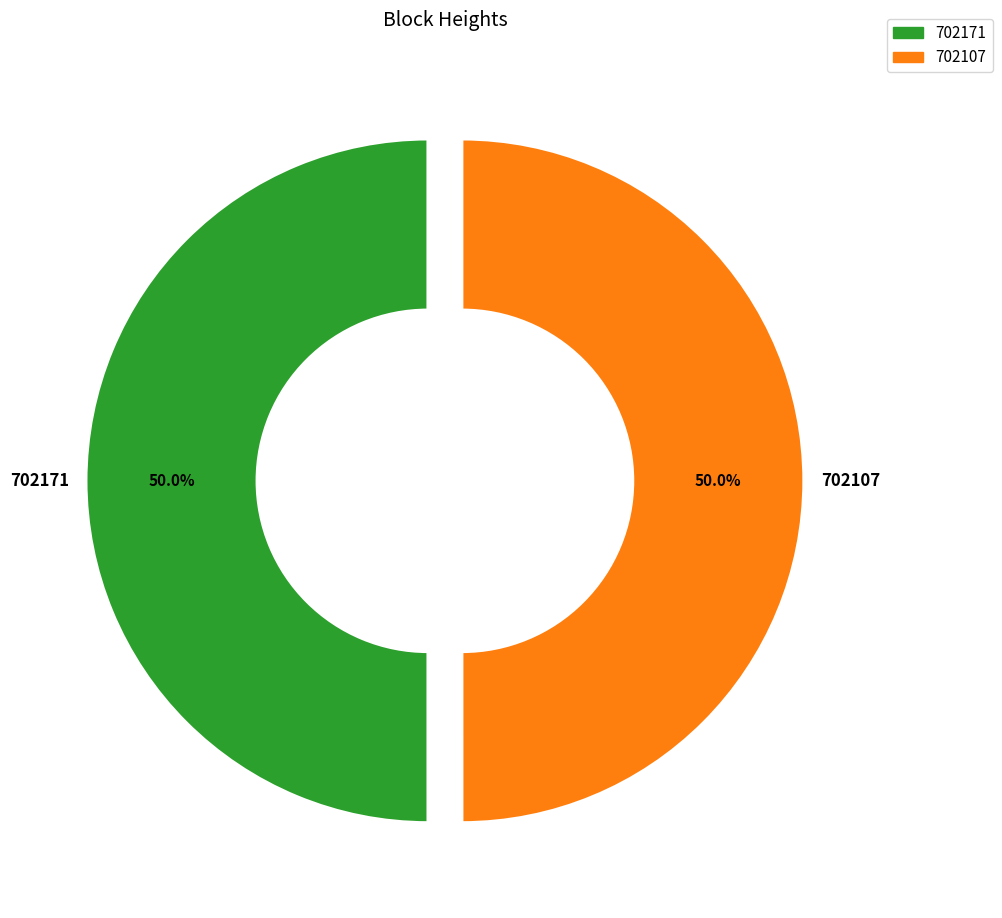

What portion of the pie excludes 702171?

50.0%